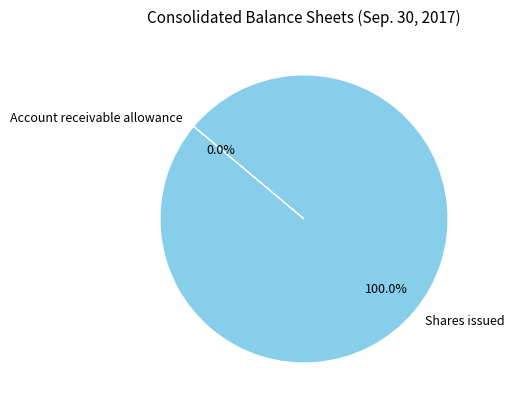

To the nearest percent, what is the difference between the largest and smallest slice percentages?

100%